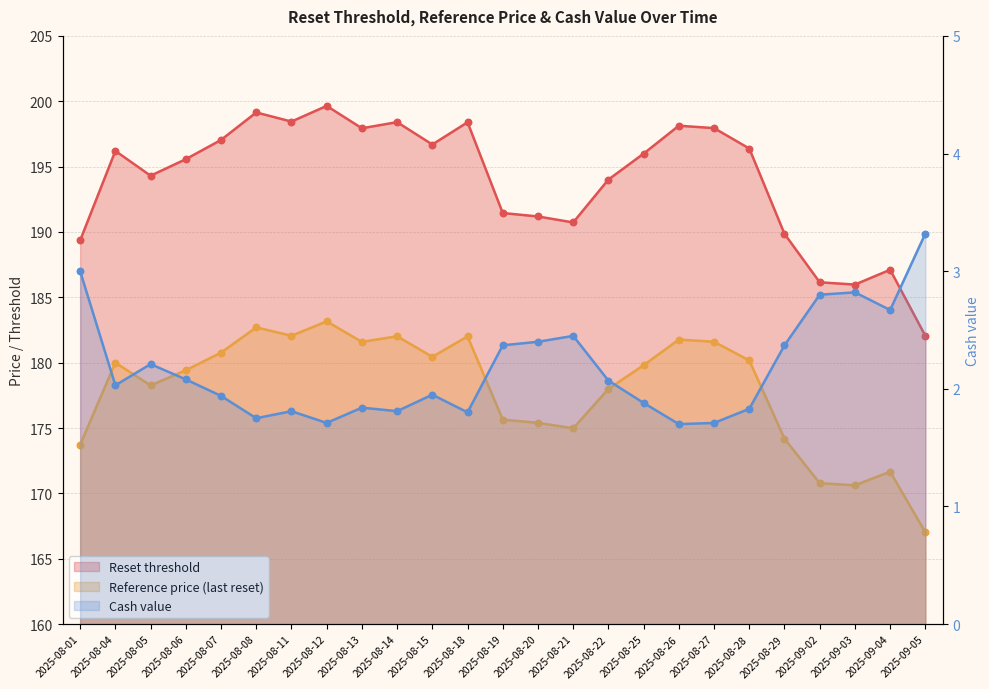

Which series has the widest spread of Y values?

Reset threshold